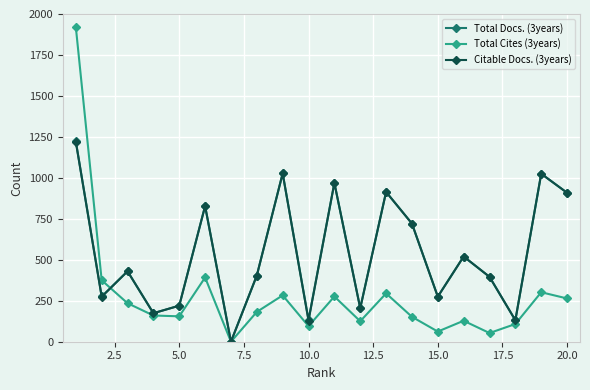

What is the greatest value displayed?

1920